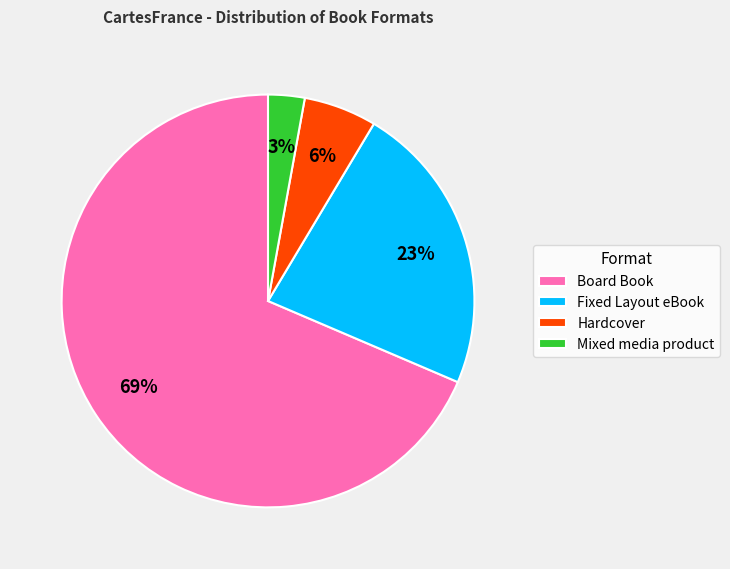

True or false: Fixed Layout eBook accounts for 33% of the total.

False